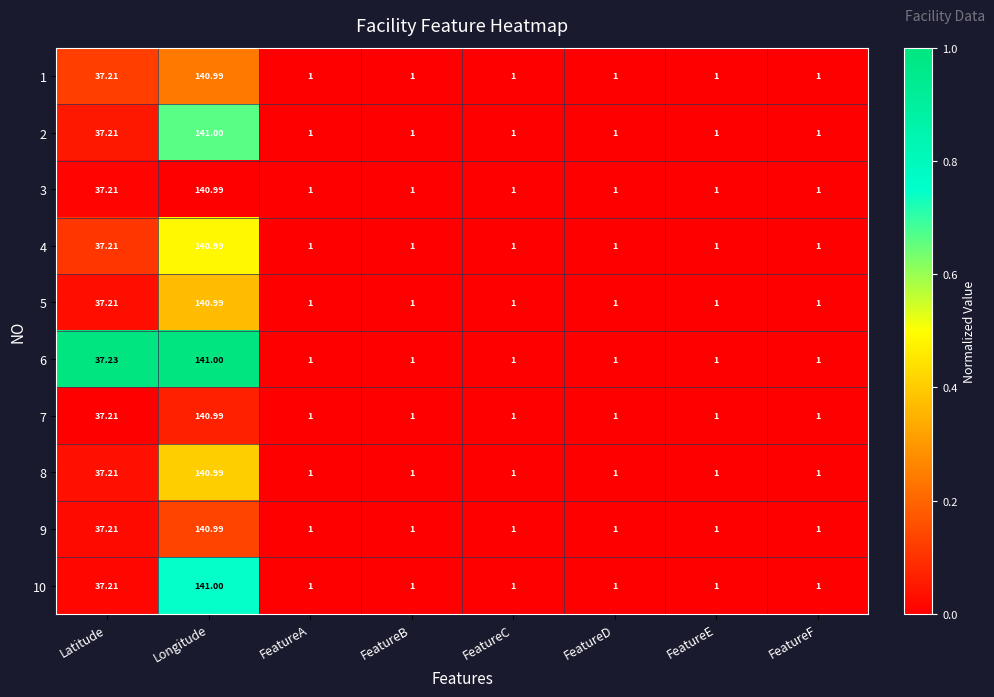

At which category is the sum across all series the highest?

Longitude